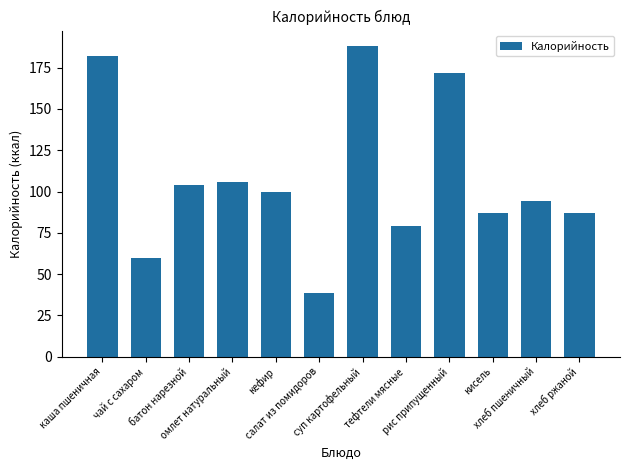

What is the change in value from омлет натуральный to тефтели мясные?

-26.7